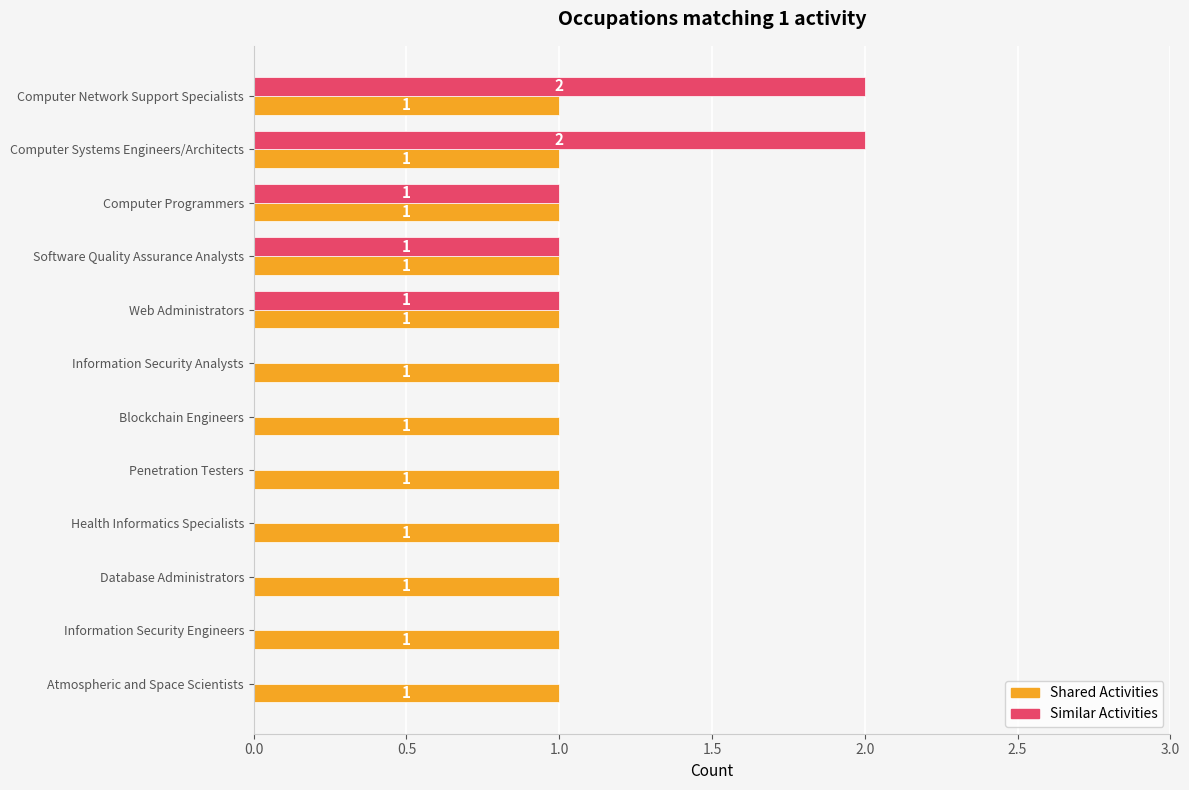

Is the value of Shared Activities at Information Security Engineers greater than the value of Similar Activities at Health Informatics Specialists?

Yes